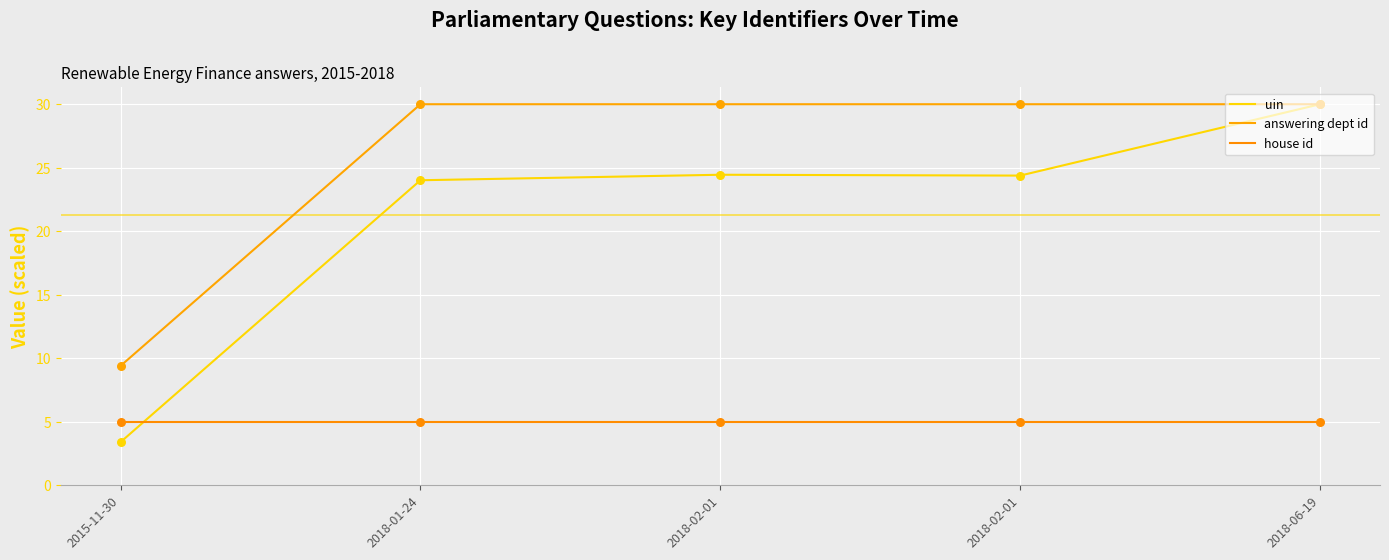

What is the total value across all series at 2018-02-01?

59.4